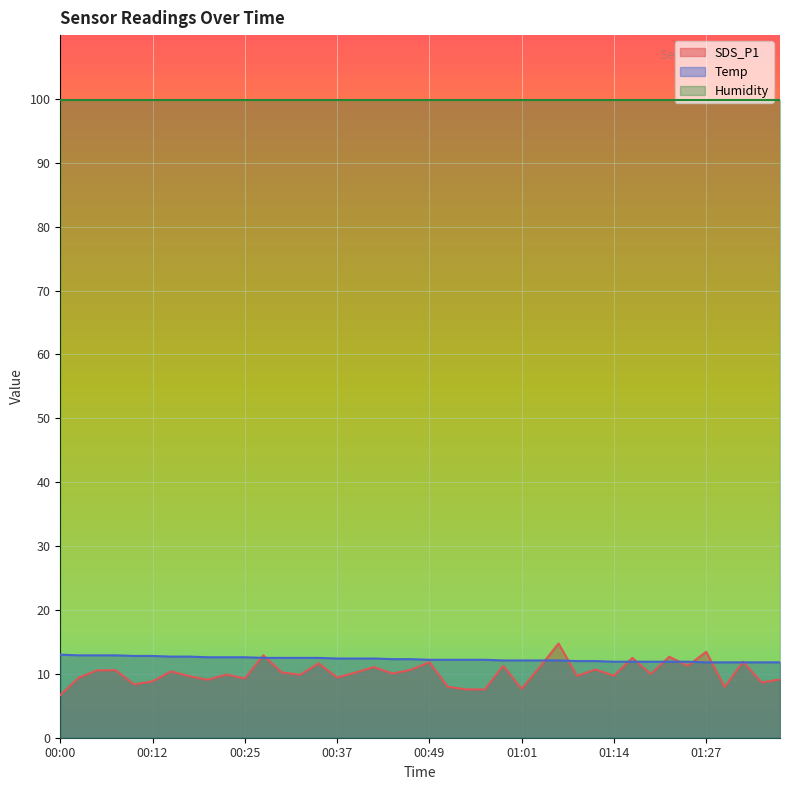

What position from the left is 00:52?

22